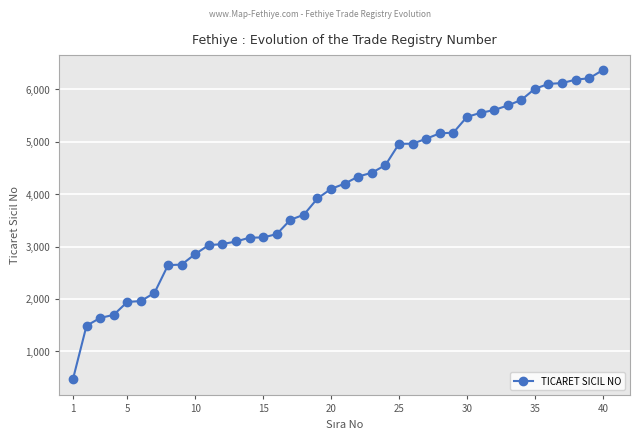

What is the maximum value shown in the chart?

6370